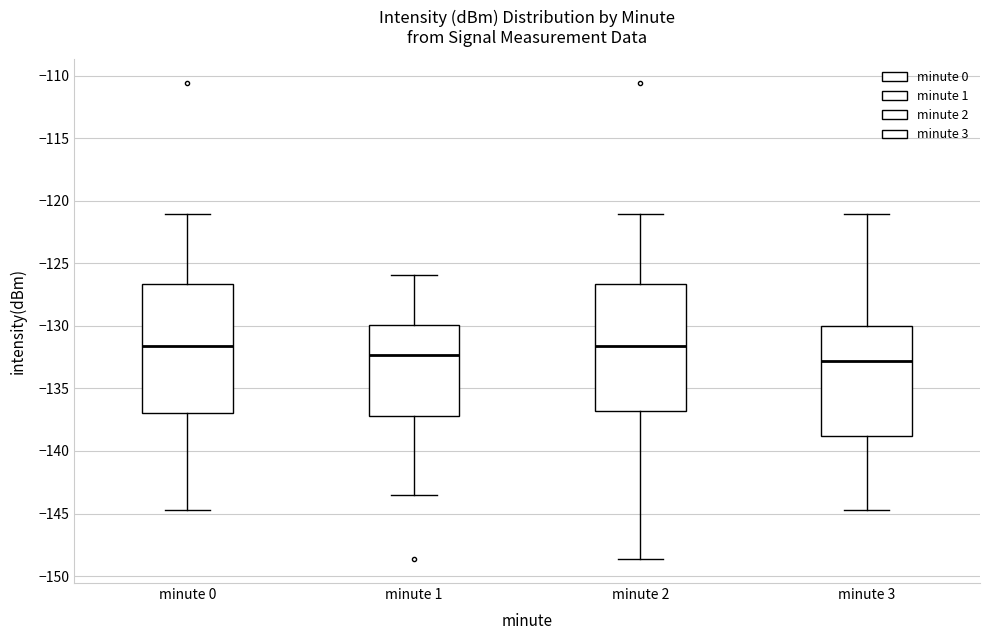

Reading left to right, read every box against the y-axis: the position of its median line, the range the box covers, and the ends of its whiskers. The values are not printed on the chart, so give them approximately, as read against the axis.

minute 0: median -131.5, box -137.0 to -126.5, whiskers -145.0 to -121.0
minute 1: median -132.5, box -137.0 to -130.0, whiskers -143.5 to -126.0
minute 2: median -131.5, box -137.0 to -126.5, whiskers -148.5 to -121.0
minute 3: median -133.0, box -139.0 to -130.0, whiskers -145.0 to -121.0